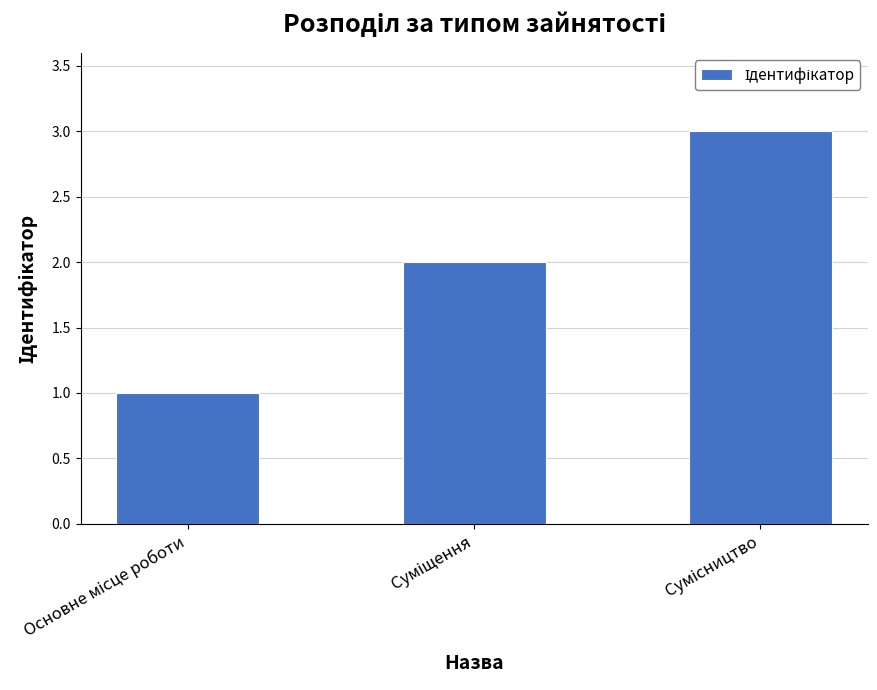

What is the minimum value shown in the chart?

1